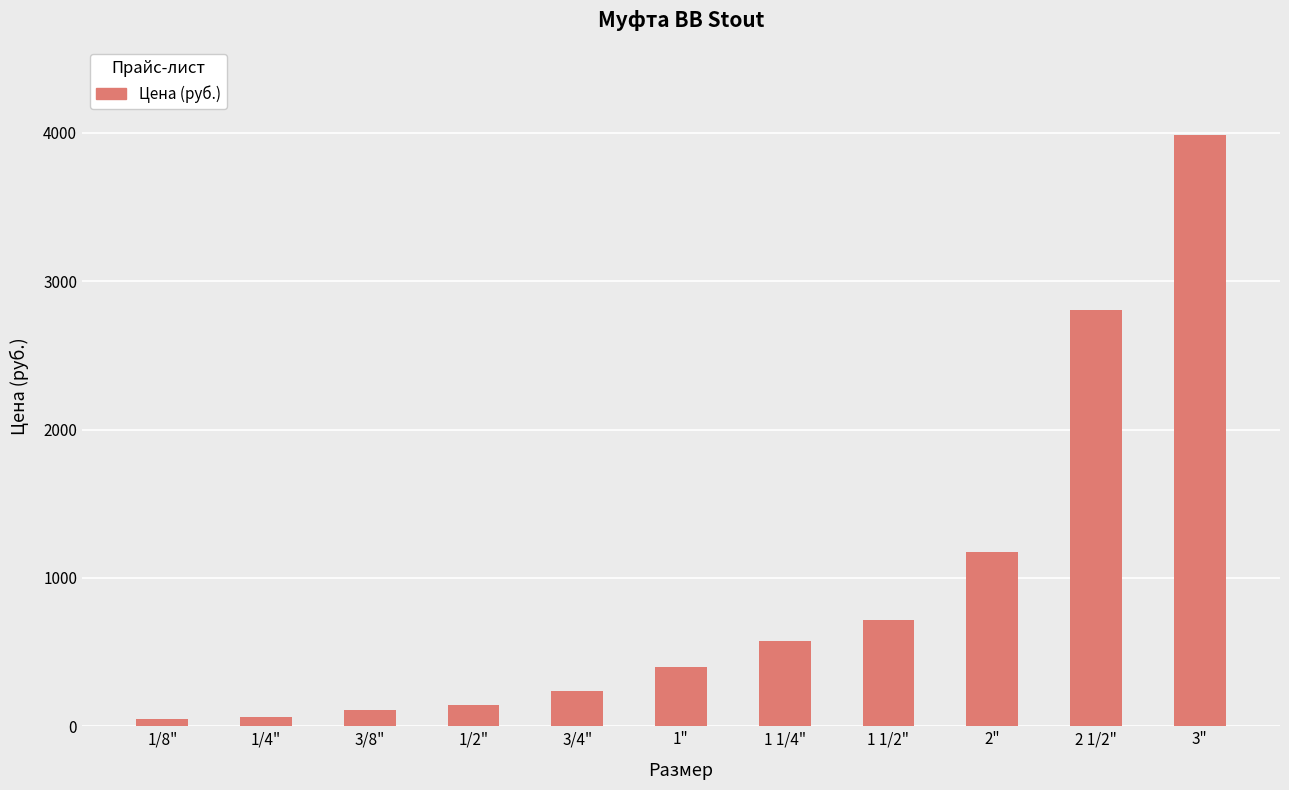

What is the greatest value displayed?

3985